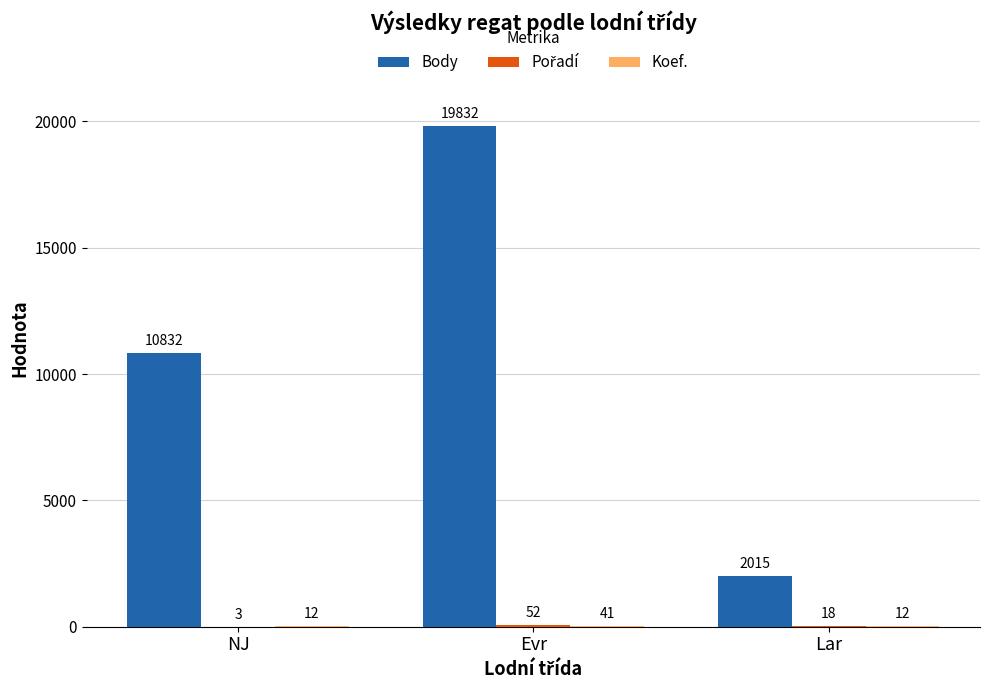

What is the greatest value displayed?

19832